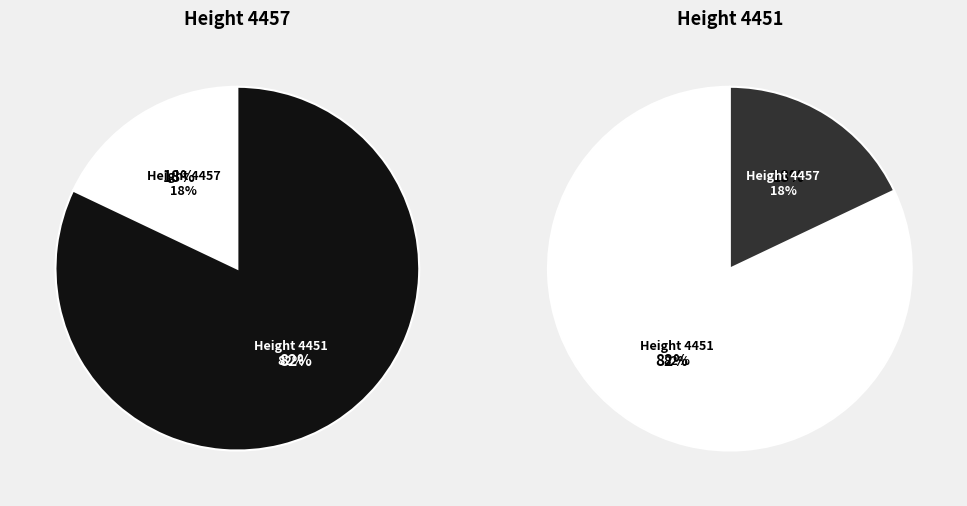

The 4457 slice represents 18% of the pie. True or false?

True